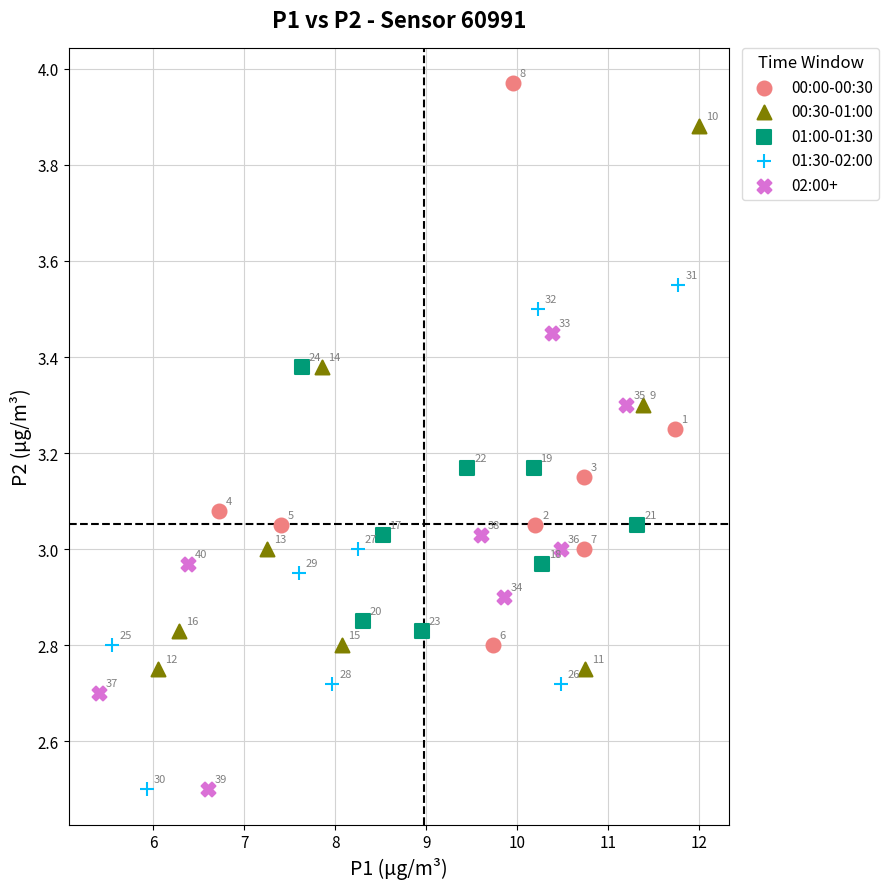

Which series reaches the maximum Y coordinate?

00:00-00:30